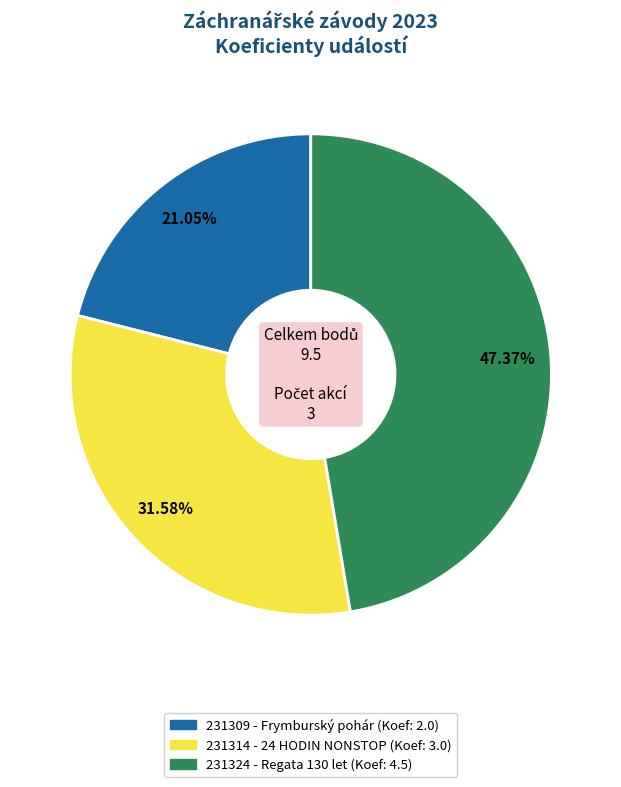

Between 231314 - 24 HODIN NONSTOP and 231309 - Frymburský pohár, which is larger?

231314 - 24 HODIN NONSTOP